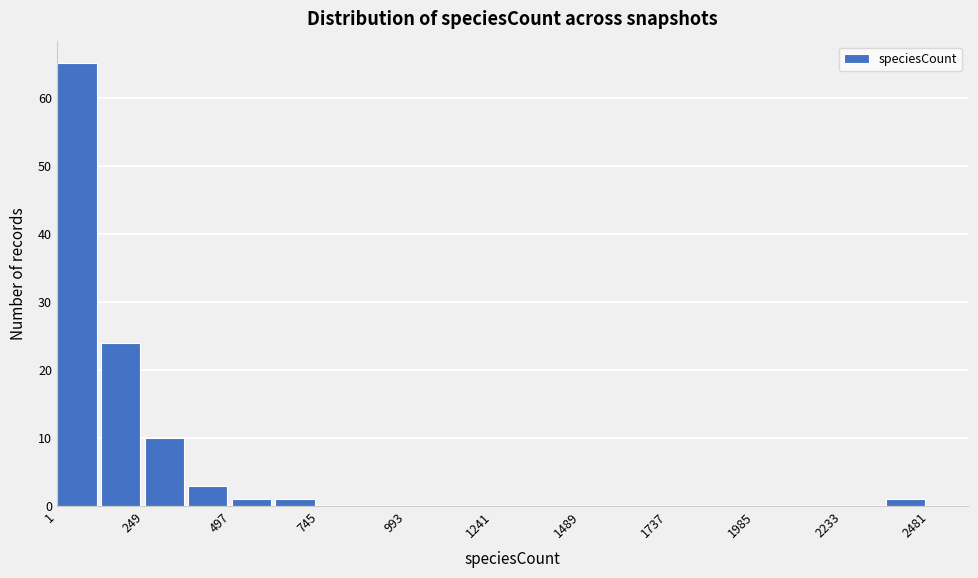

Around what value on the x-axis is the tallest bar? Give the approximate position of its centre, as read against the axis.

50